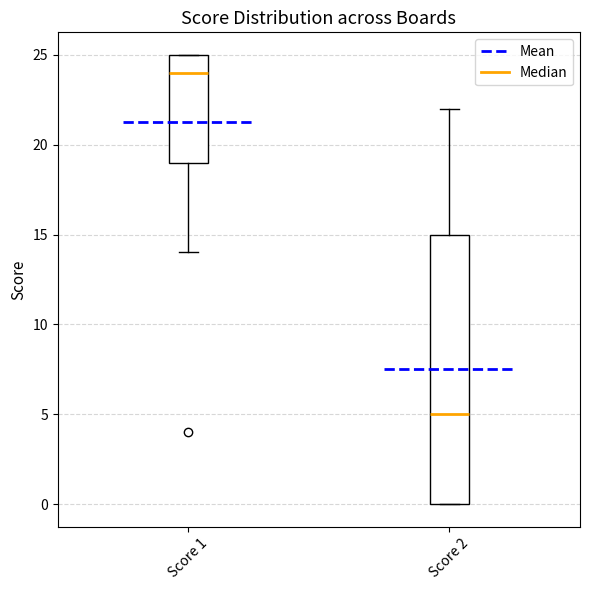

Reading left to right, read every box against the y-axis: the position of its median line, the range the box covers, and the ends of its whiskers. The values are not printed on the chart, so give them approximately, as read against the axis.

Score 1: median 24, box 19 to 25, whiskers 14 to 25
Score 2: median 5, box 0 to 15, whiskers 0 to 22